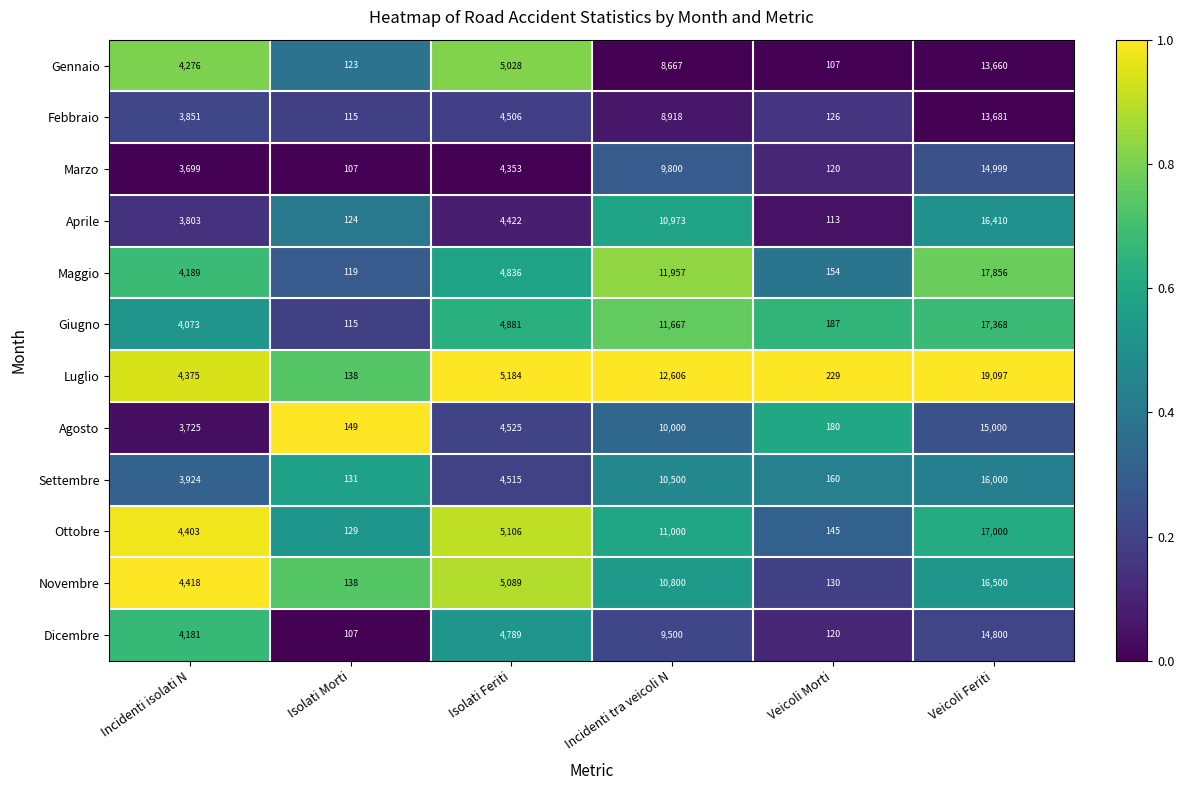

Count the number of categories in the chart.

6